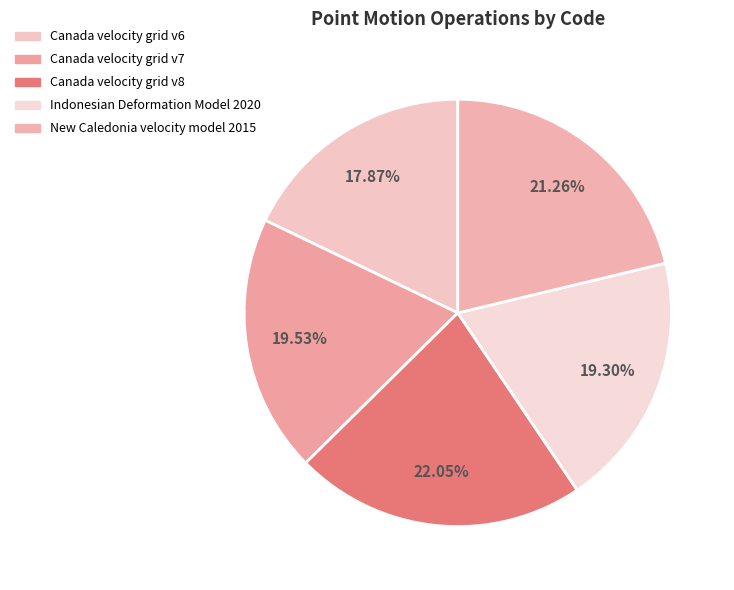

To the nearest percent, what is the difference between the largest and smallest slice percentages?

4%